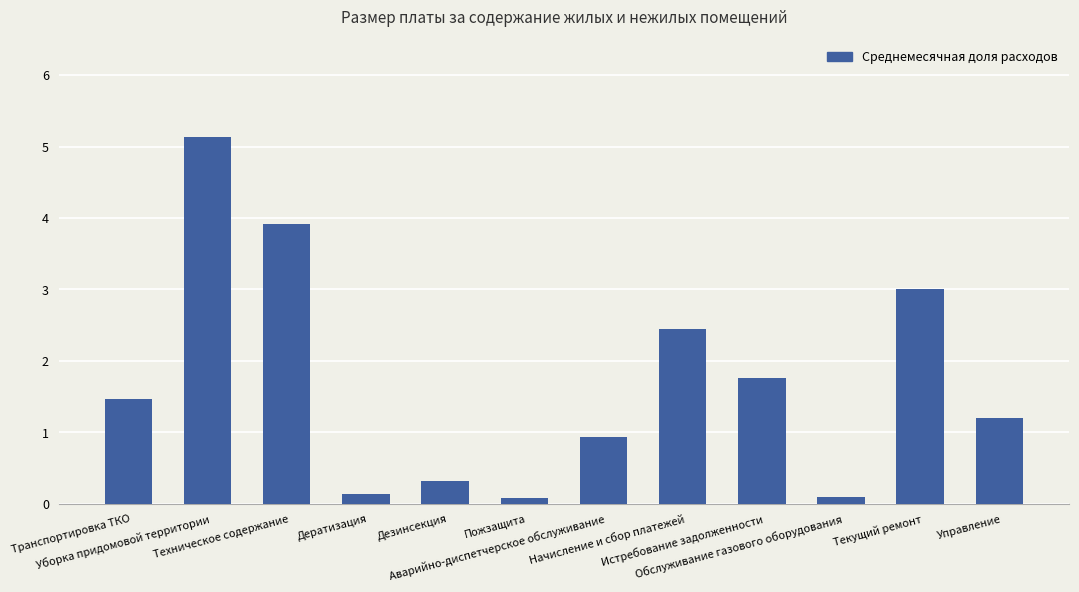

What is the sum of all values?

20.5